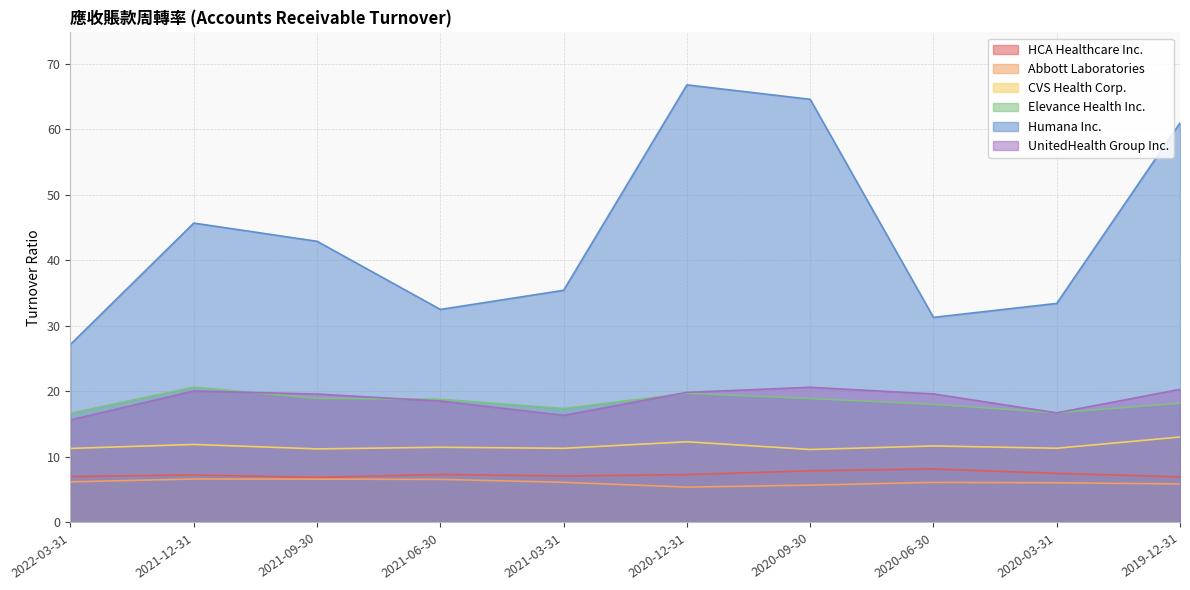

The Elevance Health Inc. series shows 12.4 at 2019-12-31. True or false?

False